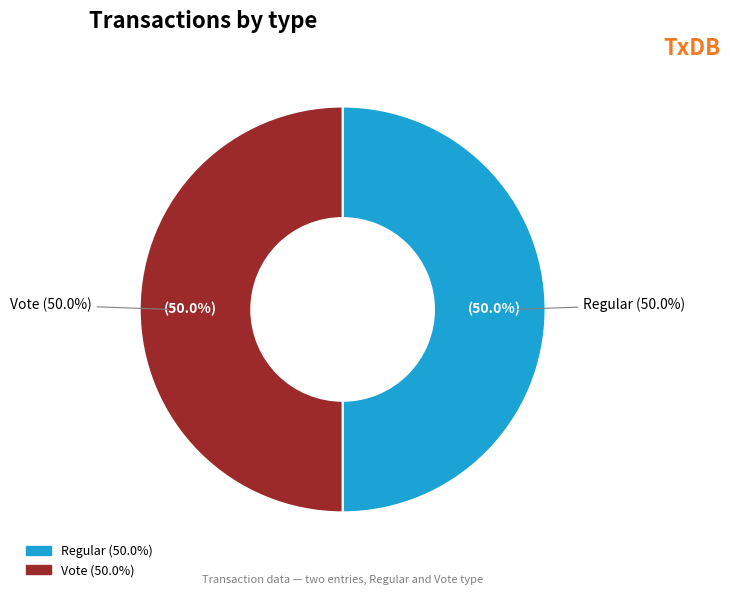

The Regular slice represents 43% of the pie. True or false?

False